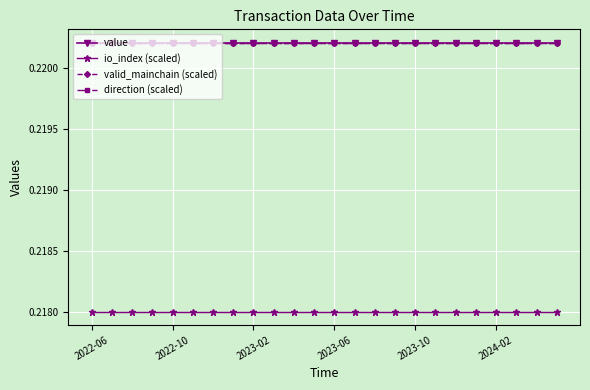

Which series has the largest range (max minus min)?

value